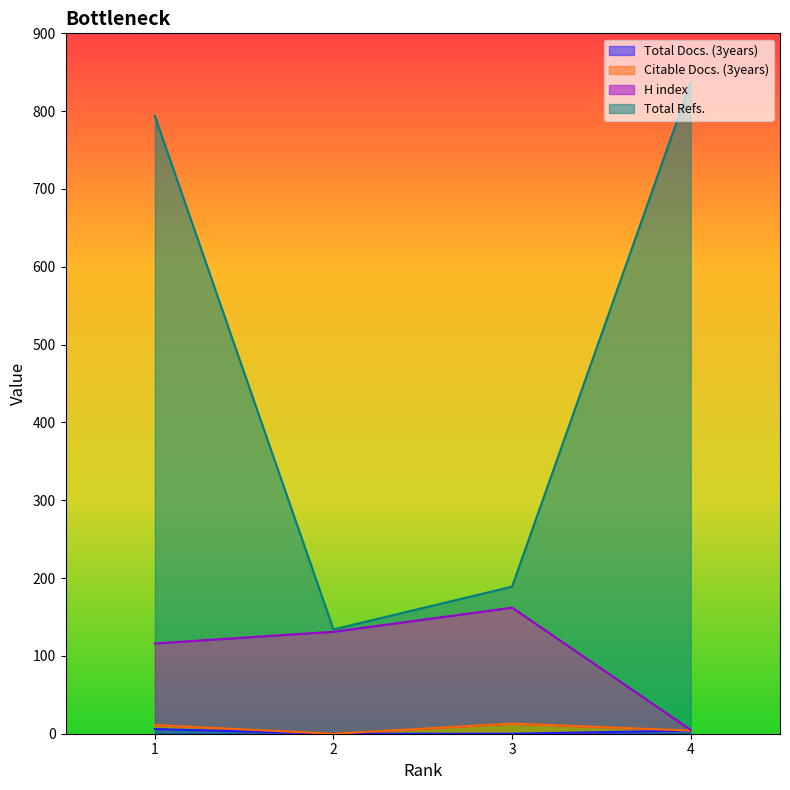

Does the chart display data point markers on the line(s)?

No